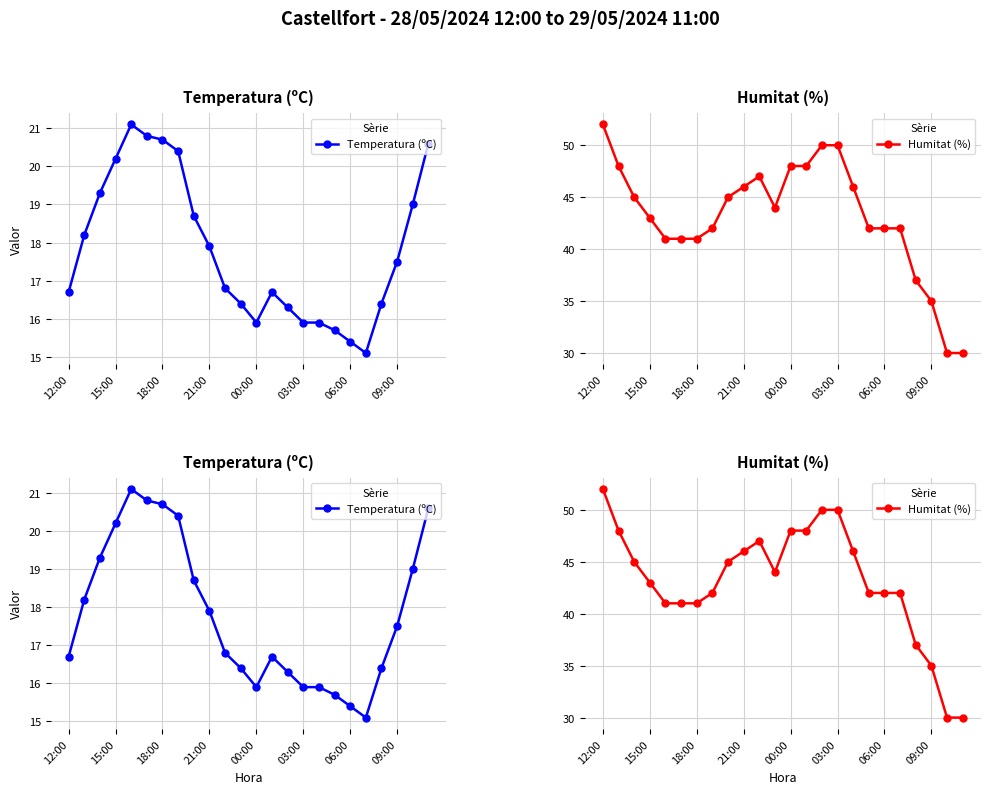

At which category is the sum across all series the highest?

12:00